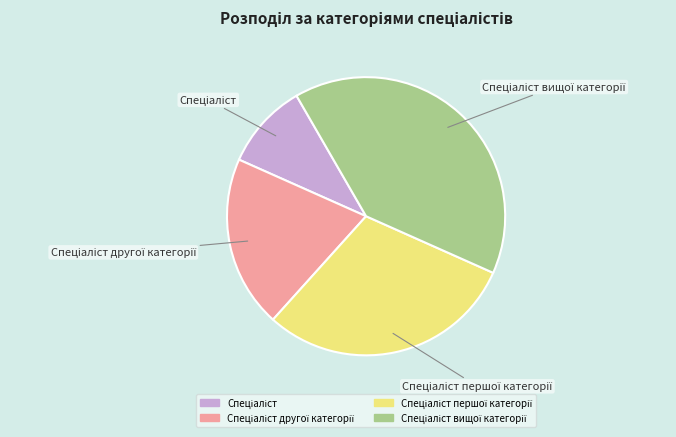

Does any single category account for the majority?

No